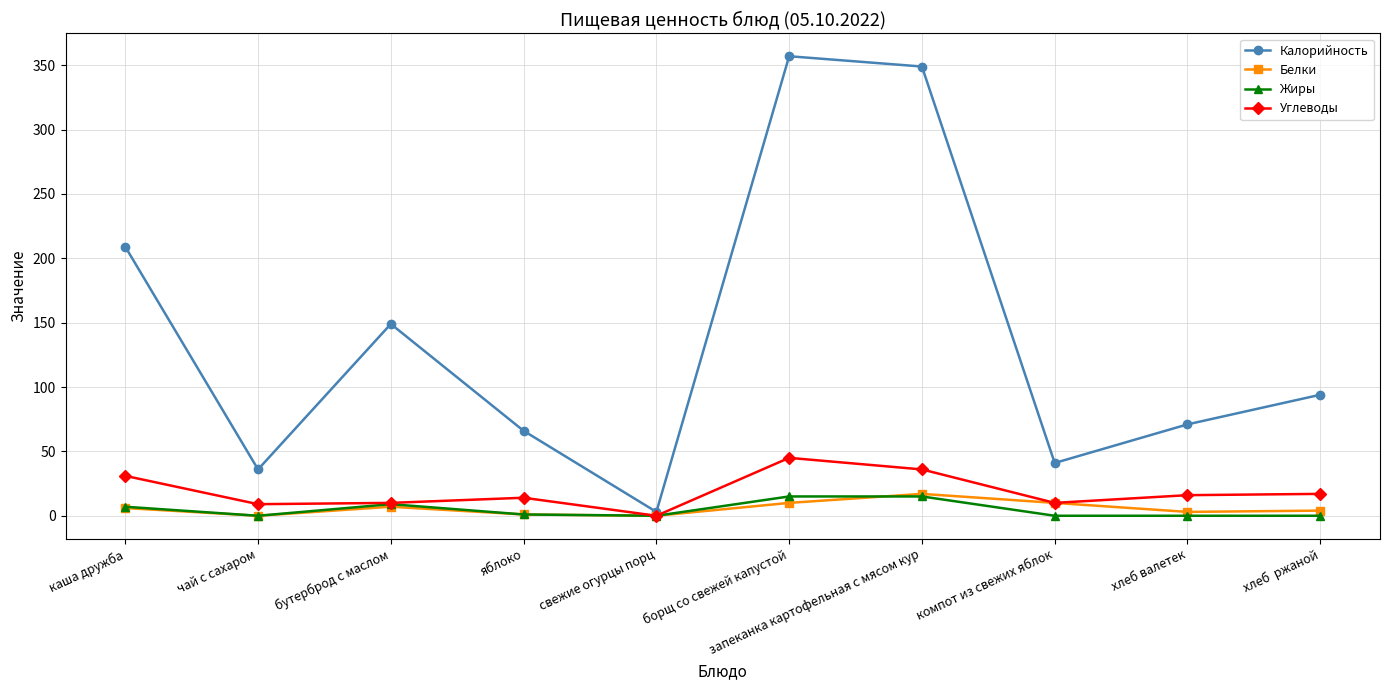

How many lines are shown in the chart?

4